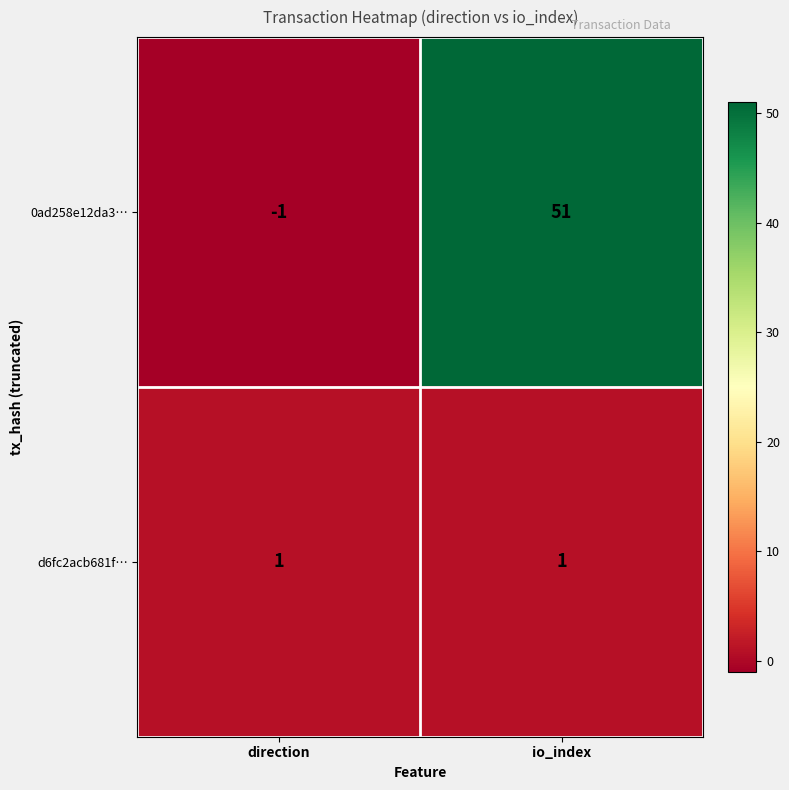

Rank the series by their maximum value, from highest to lowest.

0ad258e12da3…, d6fc2acb681f…